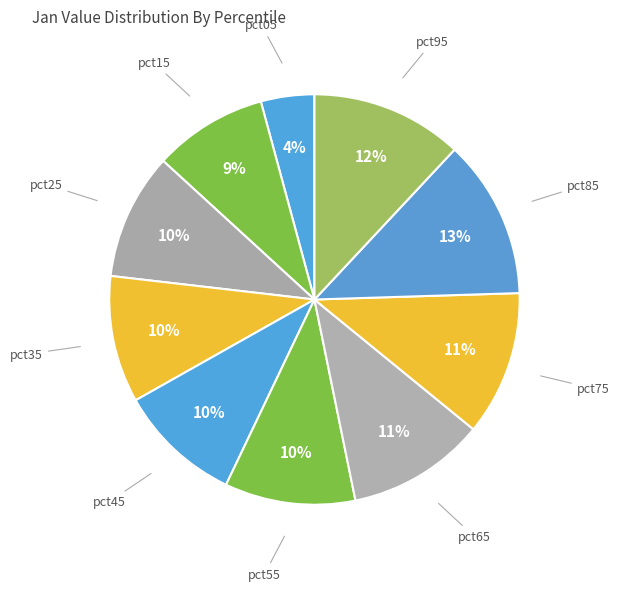

Which slice is the largest?

pct85